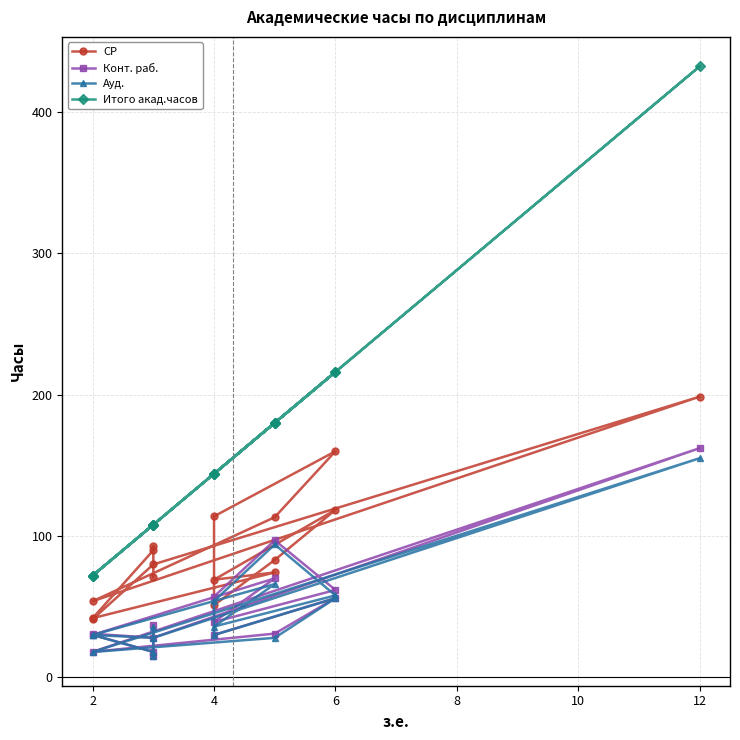

Which has a higher value, 8 or 2?

2